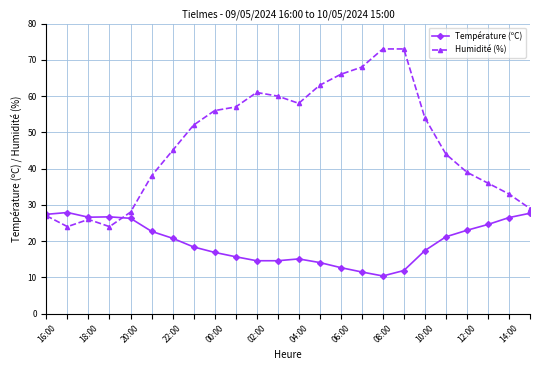

What is the value of the Température (ºC) point at the 1st from the left?

27.4